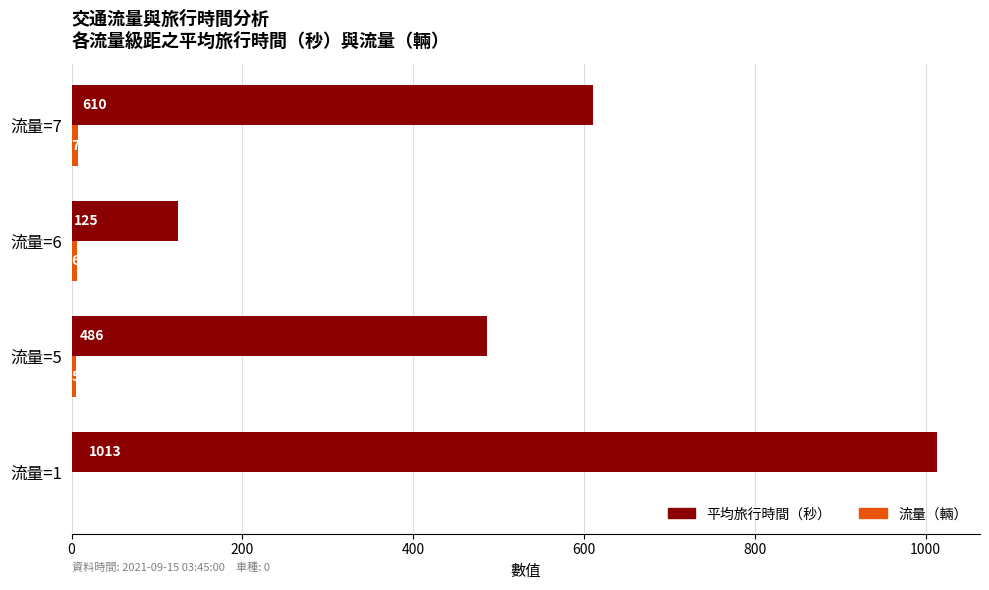

The value of 平均旅行時間（秒） at 流量=1 is 1013.0. True or false?

True